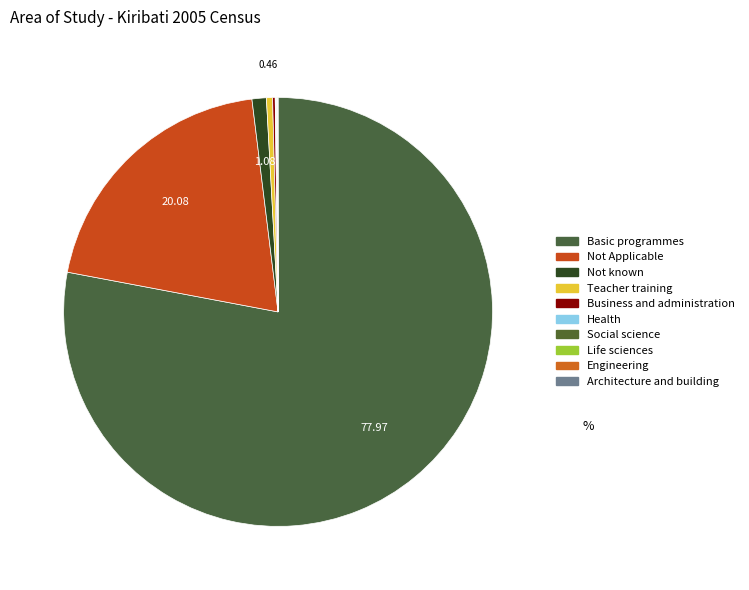

Which category accounts for the majority?

Basic programmes